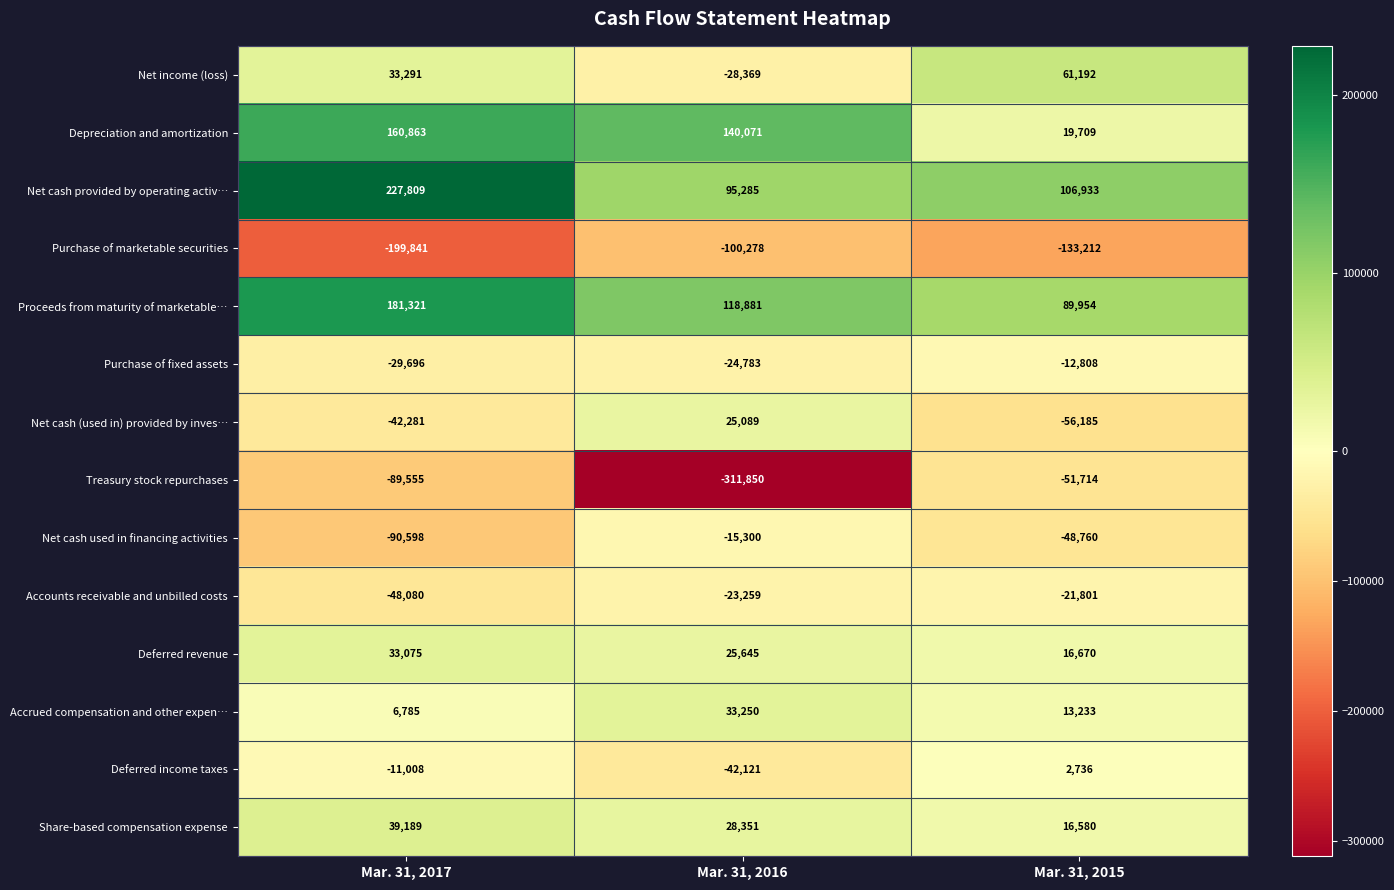

What is the lowest value of the Accounts receivable and unbilled costs series?

-48080